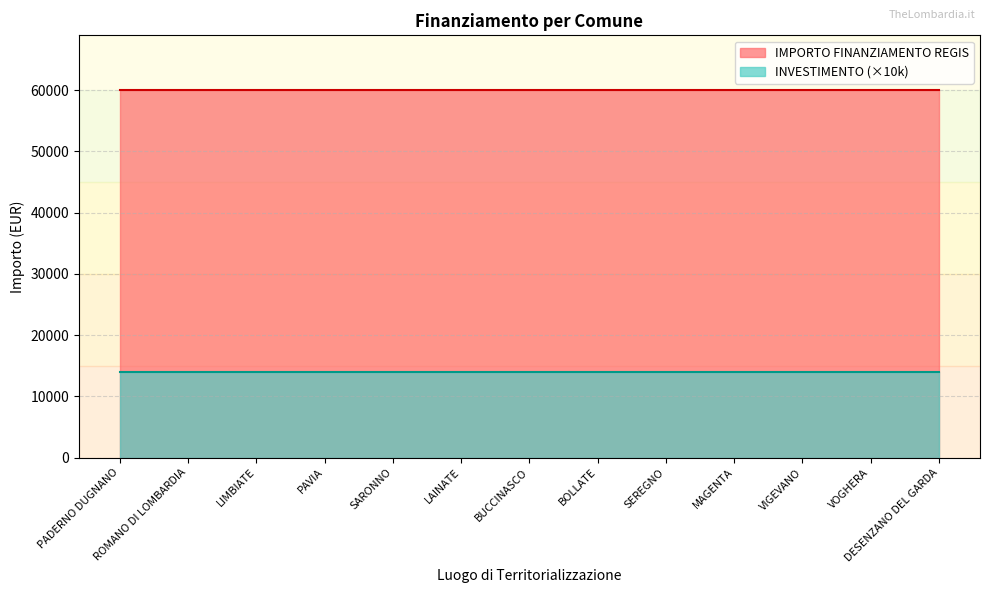

Read the IMPORTO FINANZIAMENTO REGIS value at PADERNO DUGNANO.

59966